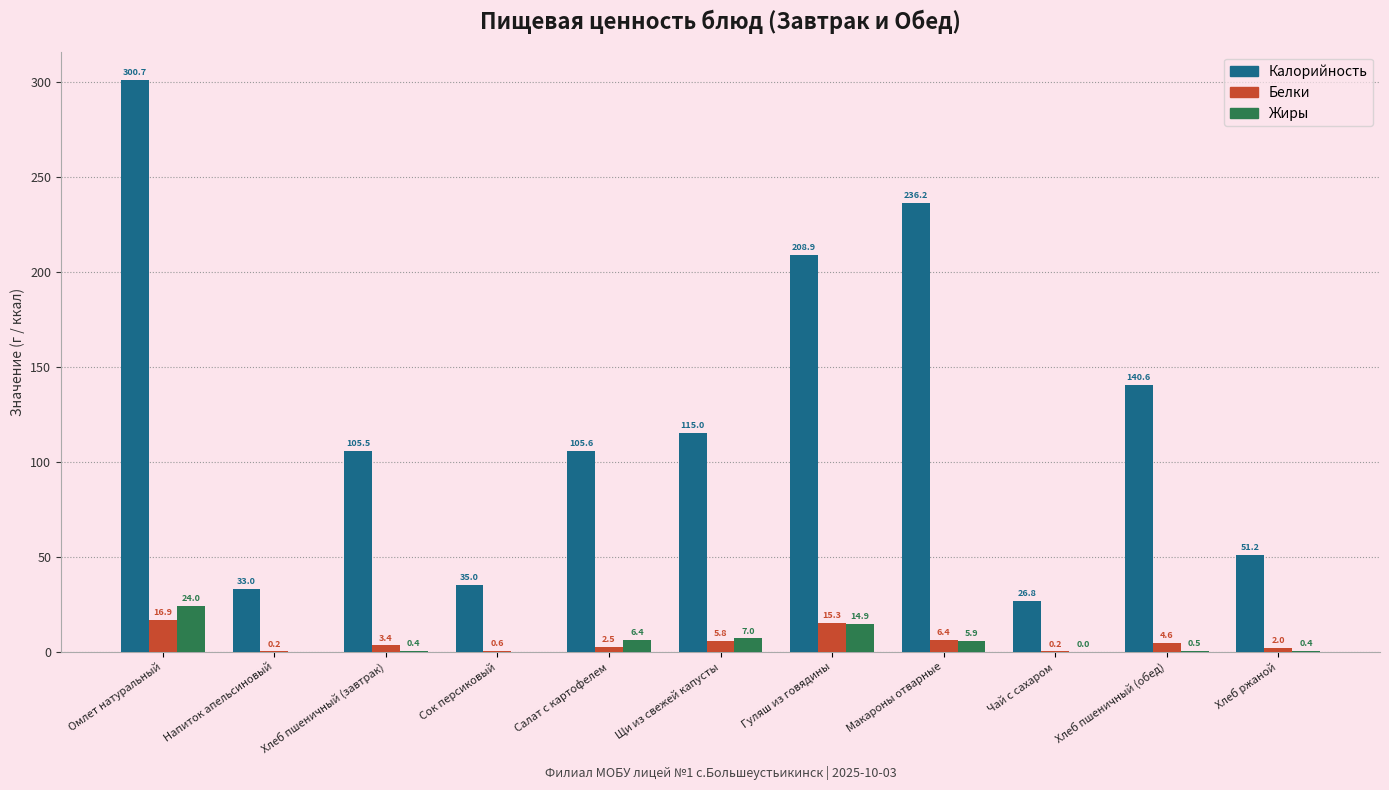

What is the sum of the Жиры values at Щи из свежей капусты and Чай с сахаром?

7.1